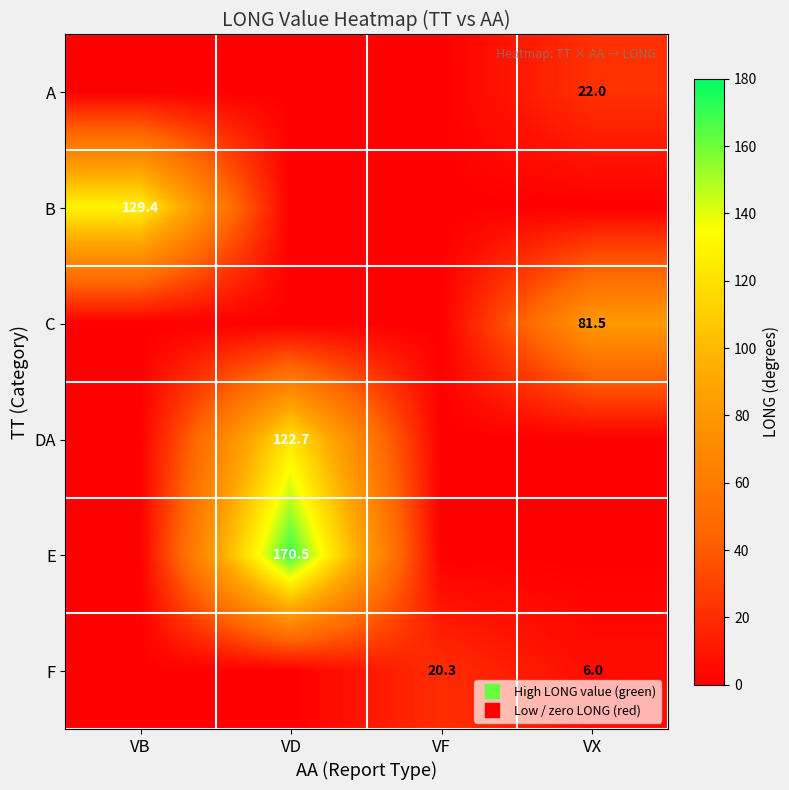

At which category is the sum across all series the highest?

VD